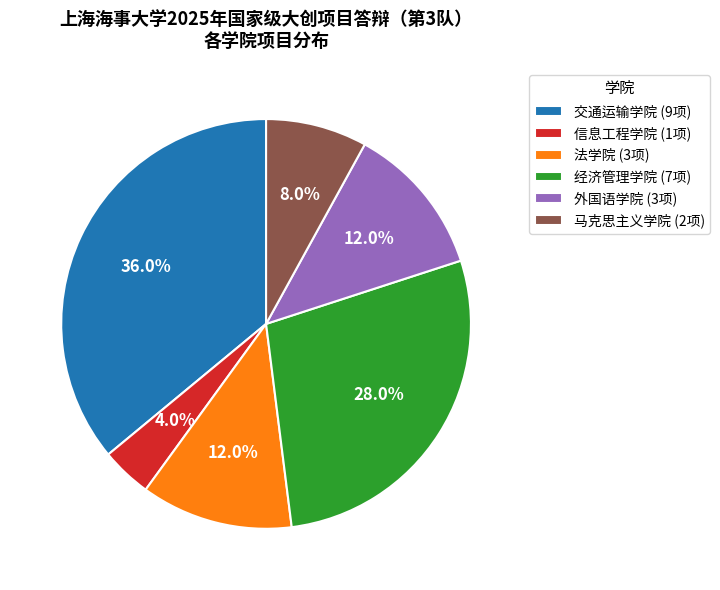

To the nearest percent, what percentage of the pie is 经济管理学院?

28%